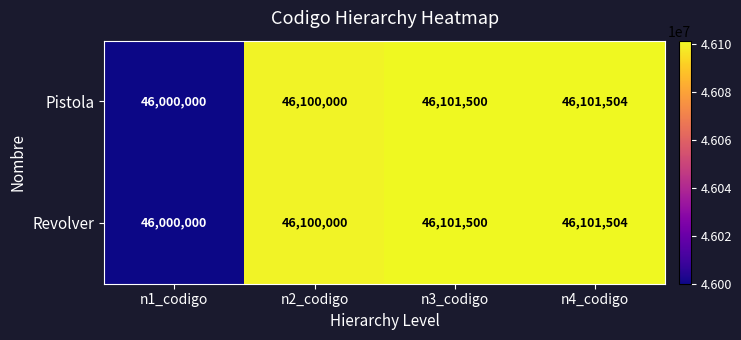

True or false: Pistola has a value of 46100000 at n2_codigo.

True